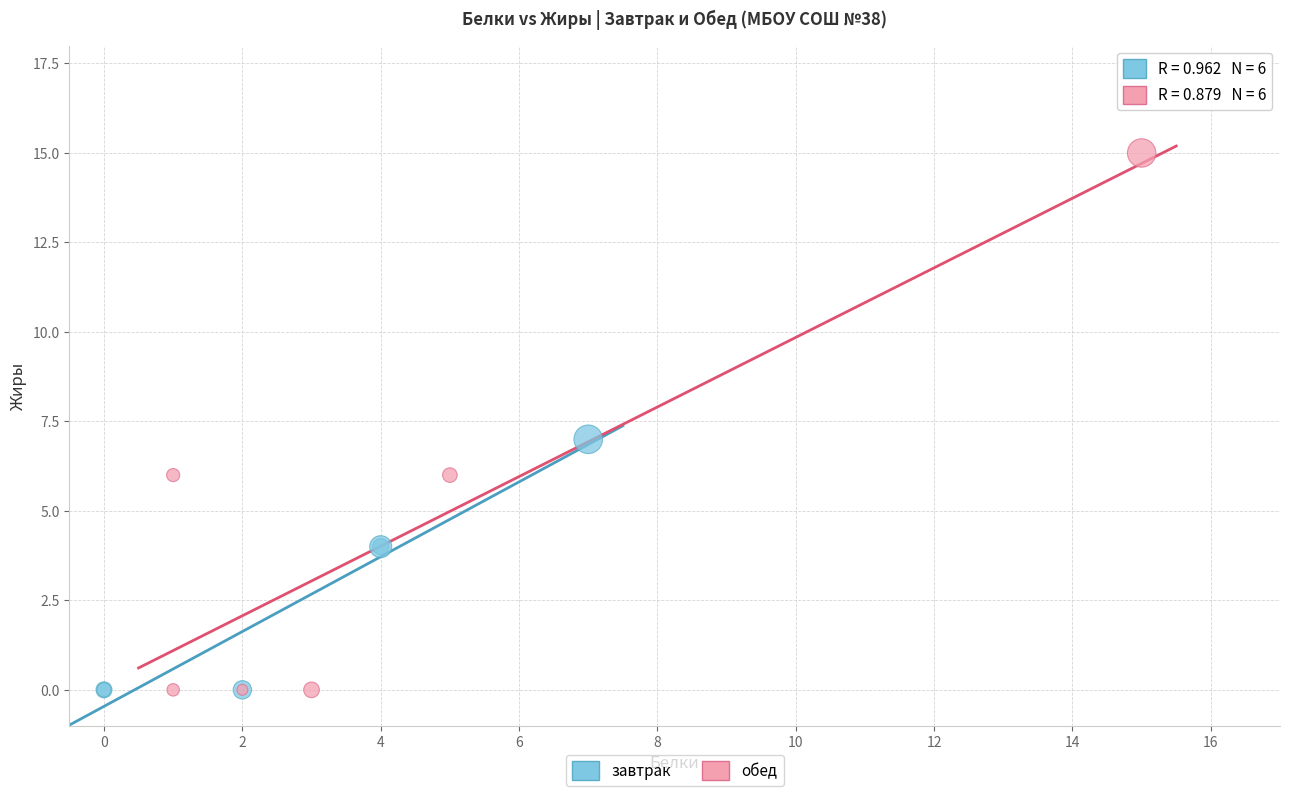

Which series contains the highest Y value?

обед